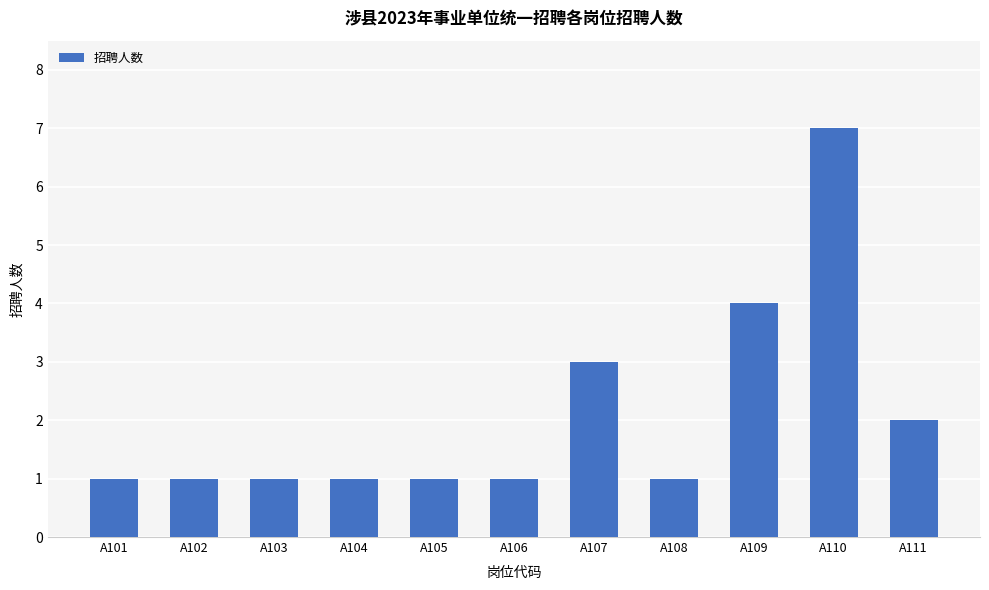

Reading right to left, list all the values displayed in this chart.

A111=2	A110=7	A109=4	A108=1	A107=3	A106=1	A105=1	A104=1	A103=1	A102=1	A101=1